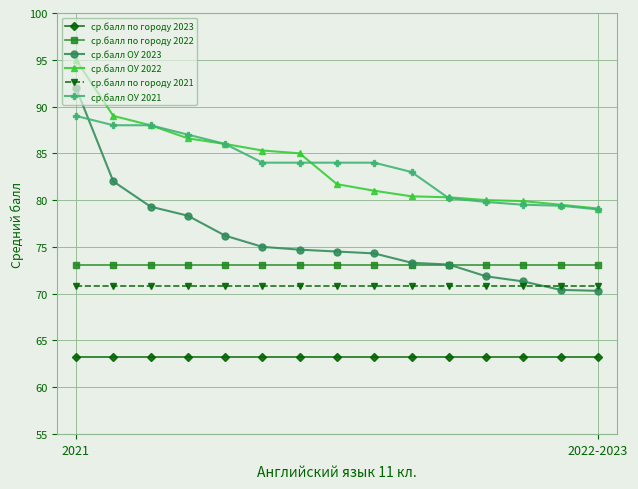

What is the average value of the ср.балл по городу 2023 series?

63.2